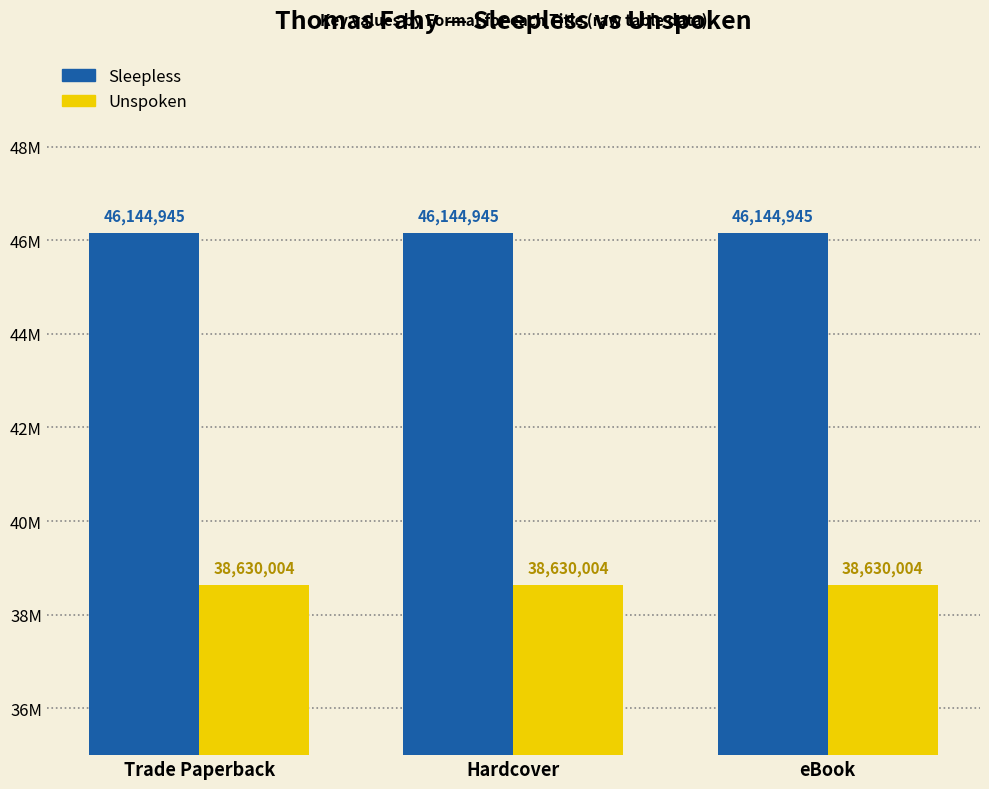

Are the bars grouped side by side (vs. stacked)?

Yes